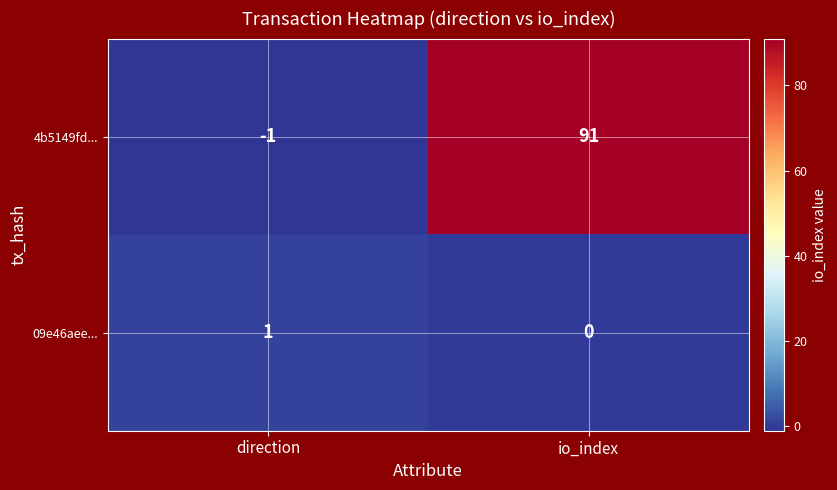

What is the spread (max minus min) of values at io_index?

91